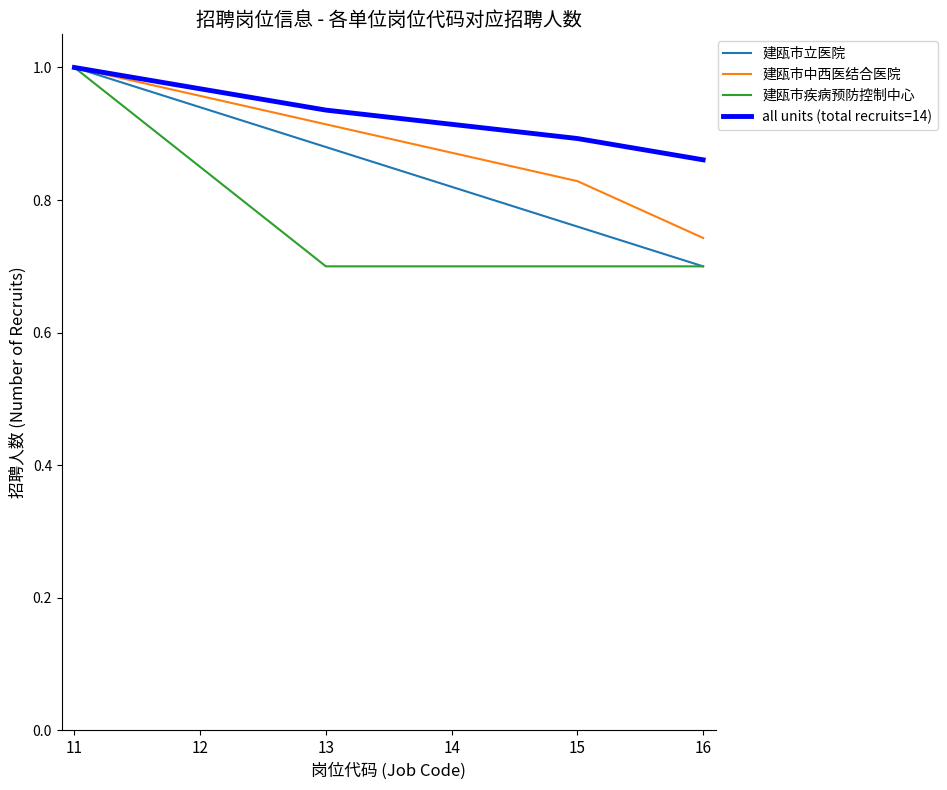

The 建瓯市疾病预防控制中心 series shows 1.2 at 12. True or false?

False